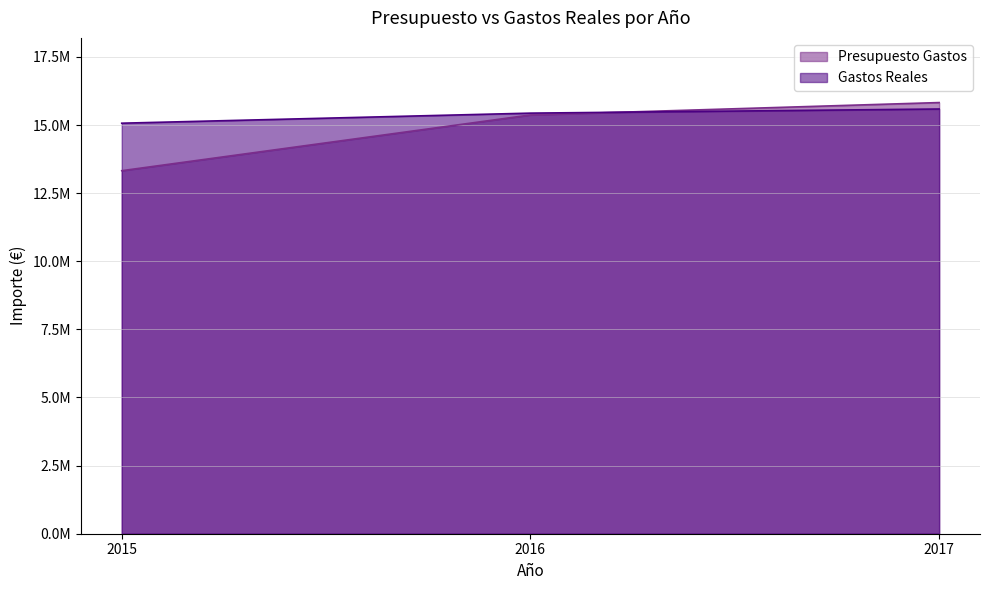

Which series has the widest spread of values?

Presupuesto Gastos